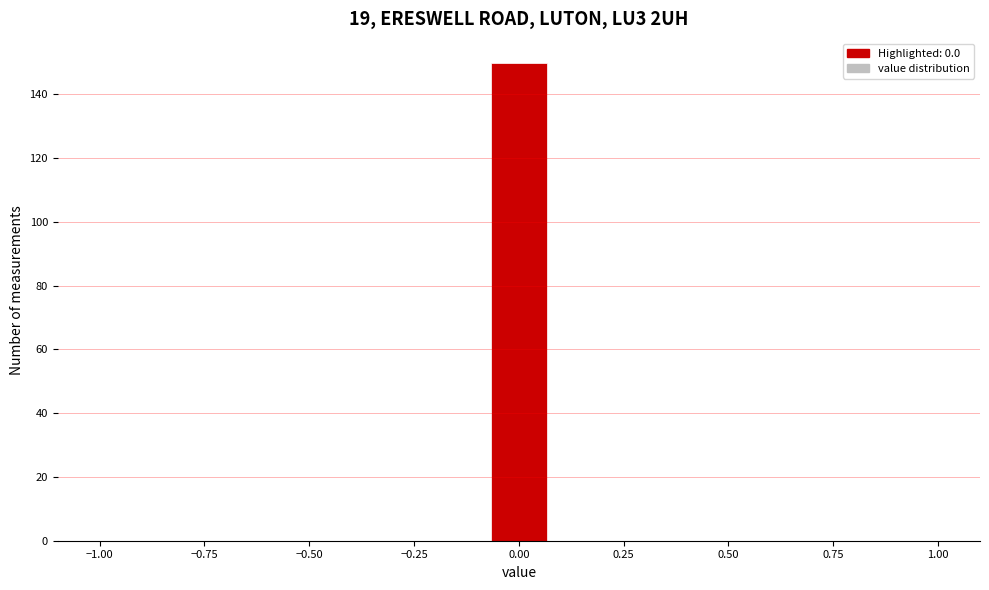

Read against the x-axis, roughly where is the centre of the tallest bar?

0.00